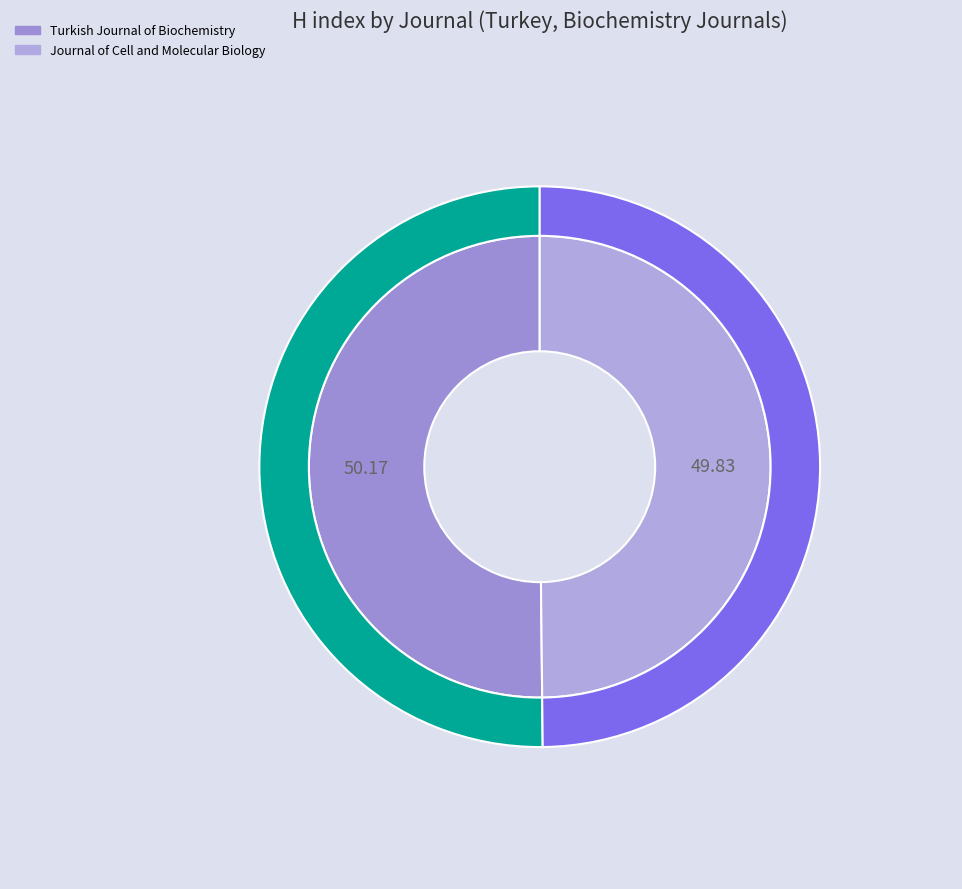

What is the smallest slice in the pie chart?

Journal of Cell and Molecular Biology